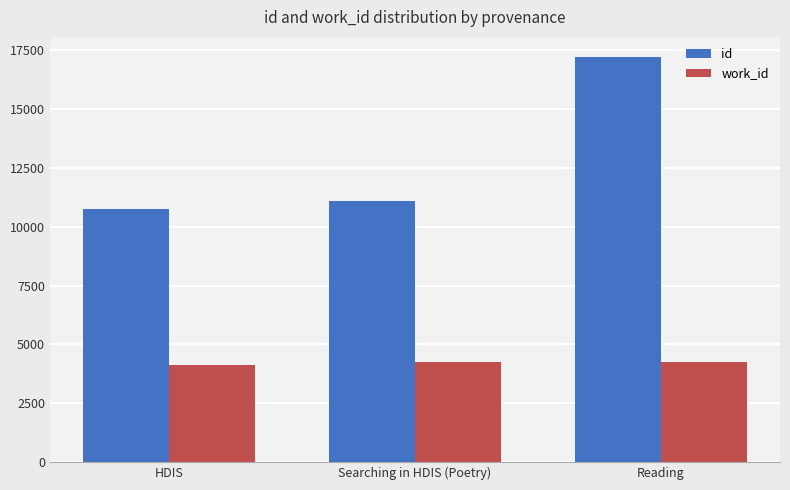

At how many categories does at least one series exceed 7780?

3